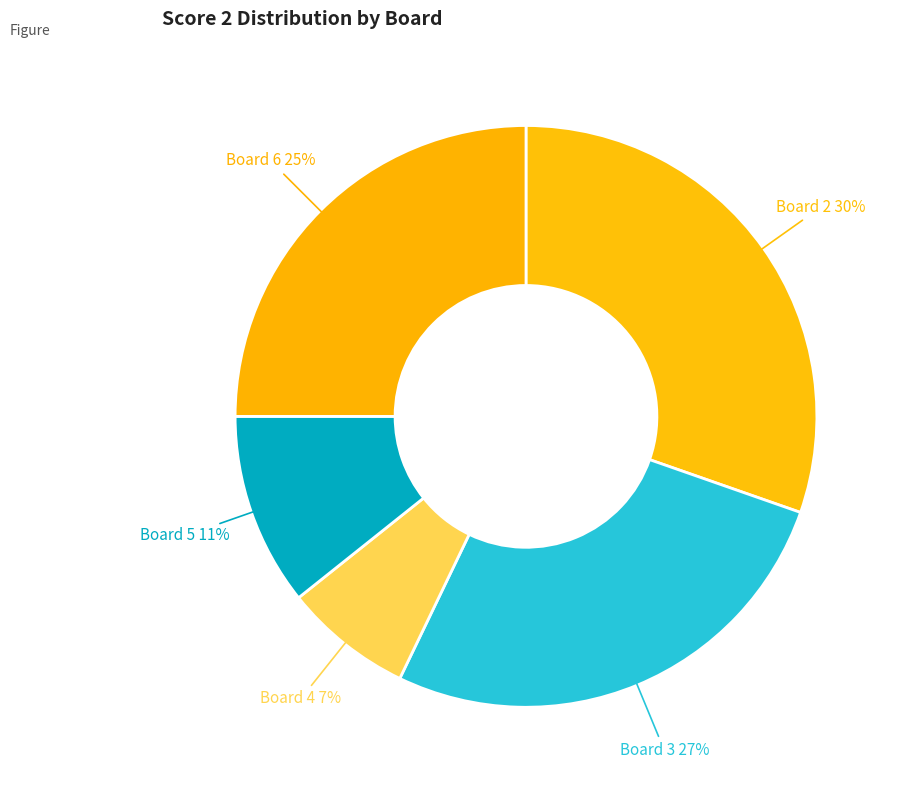

Is there a majority slice in this chart?

No